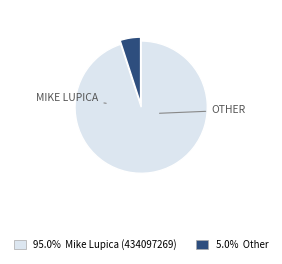

Count the number of slices in the pie.

2